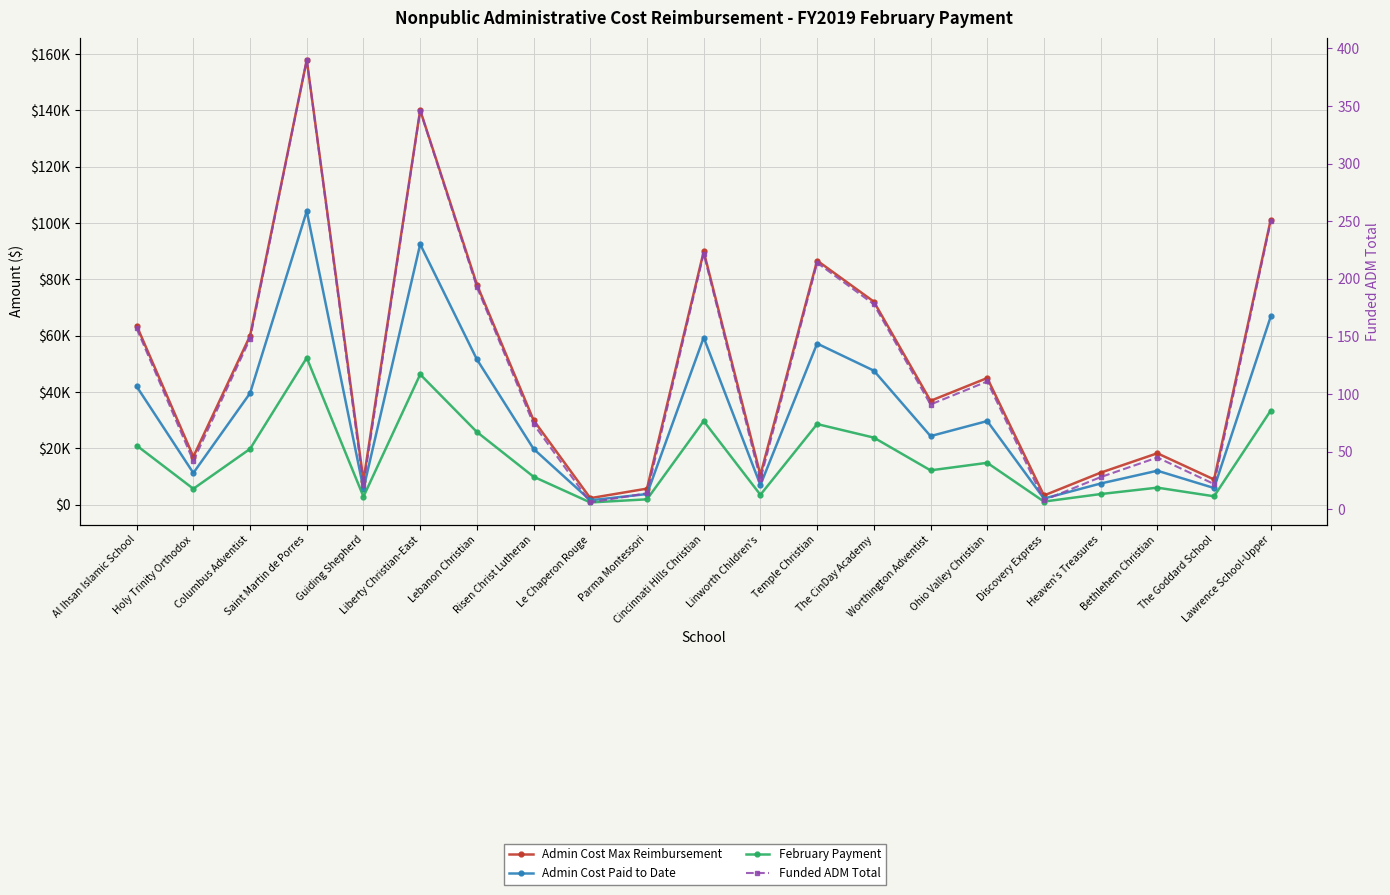

True or false: Funded ADM Total and February Payment intersect in this chart.

False